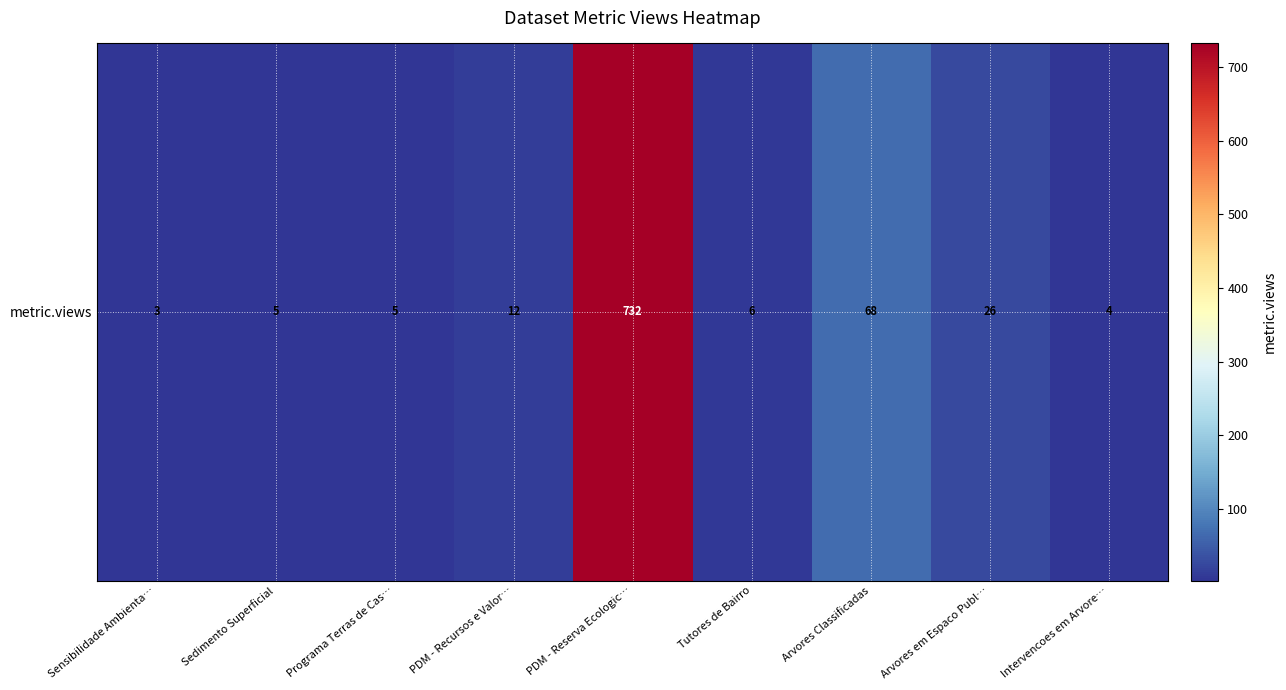

What is the difference between the maximum and second lowest values?

728